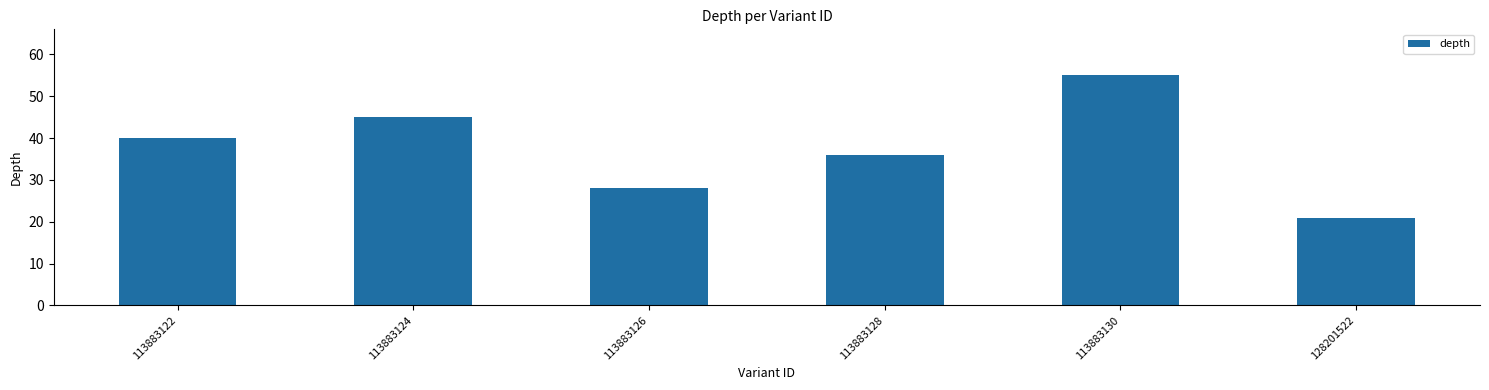

The chart shows a value of 55 at 113883130. True or false?

True